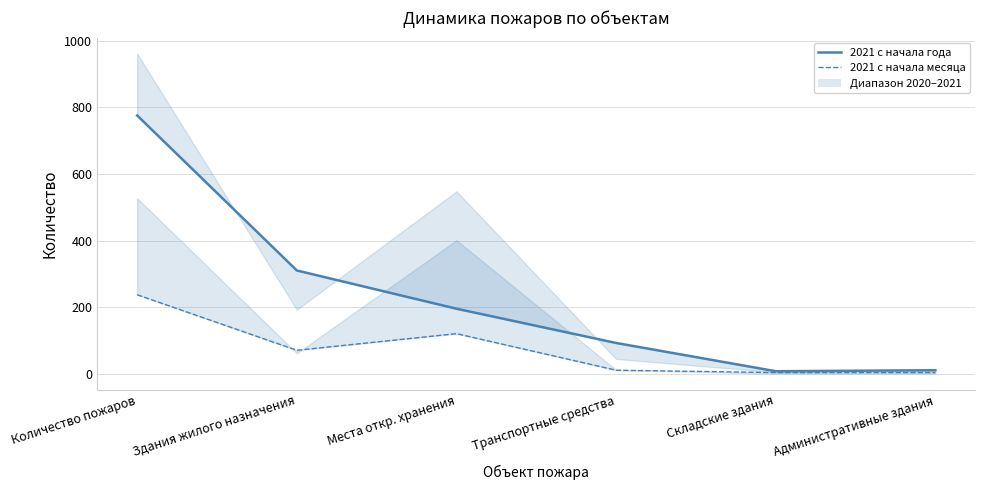

What is the difference between the highest and lowest values at Количество пожаров?

539